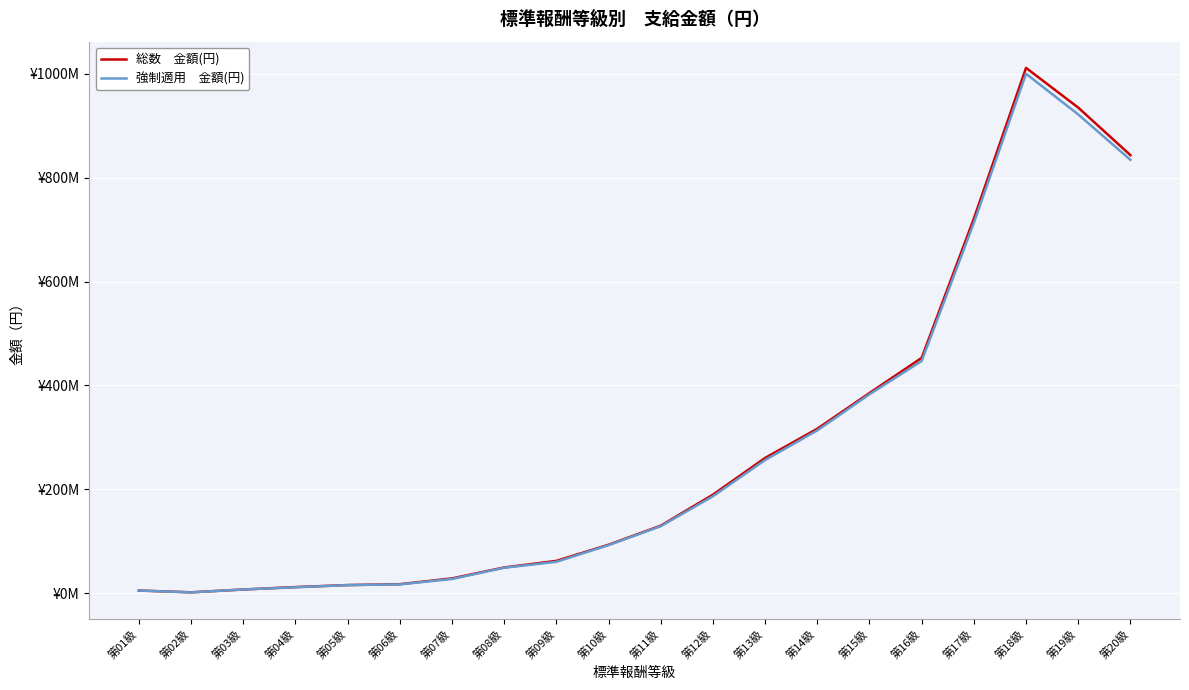

Does the chart display data point markers on the line(s)?

No